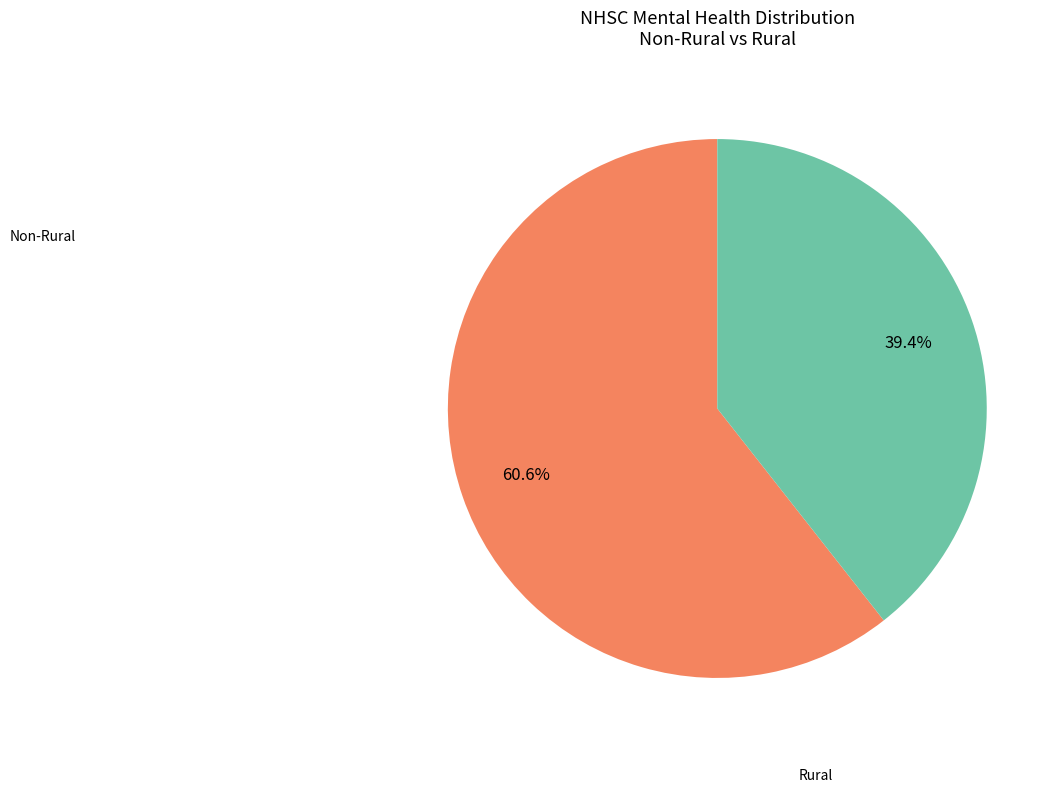

To the nearest percent, what is the difference between the largest and smallest slice percentages?

21%